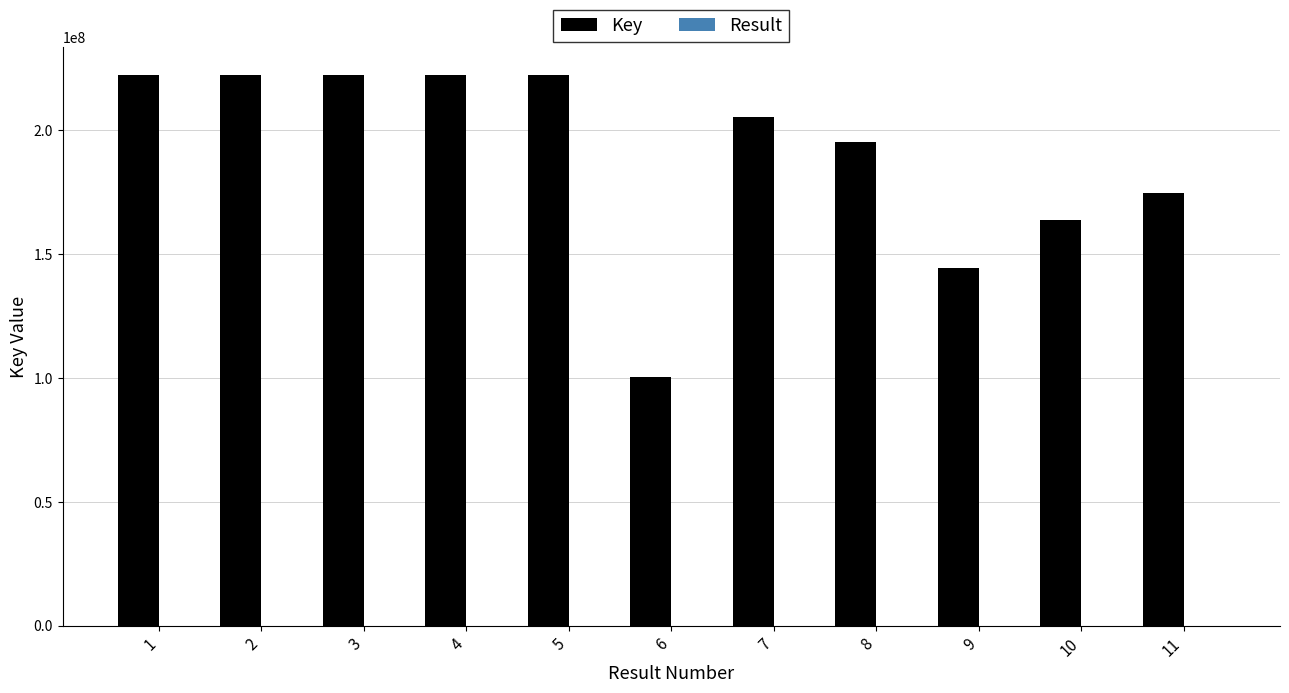

Between 2 and 11, which series saw the biggest shift?

Key